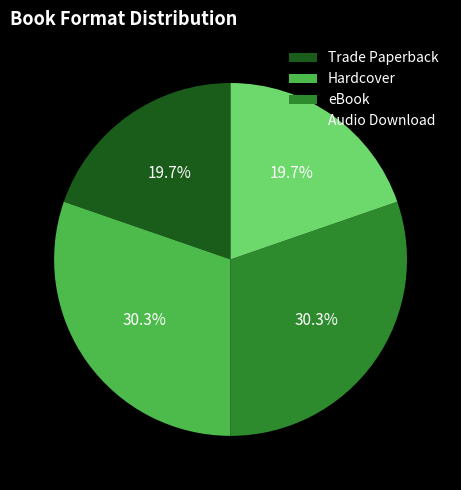

Combined, what portion of the pie is Trade Paperback and Hardcover?

50.0%